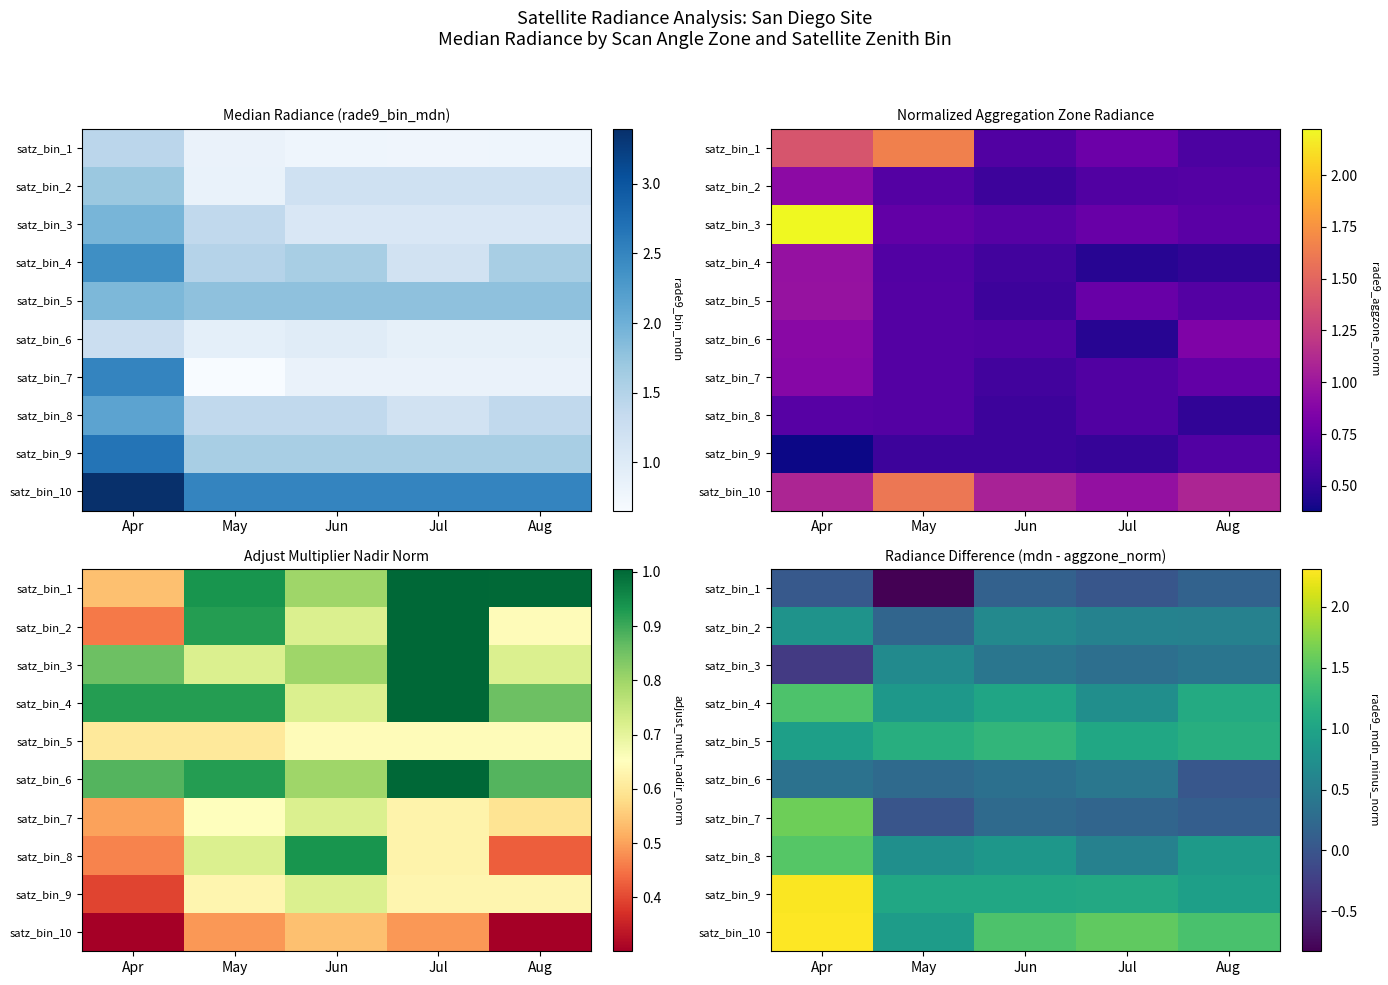

What is the total value across all series at Aug?

6.7